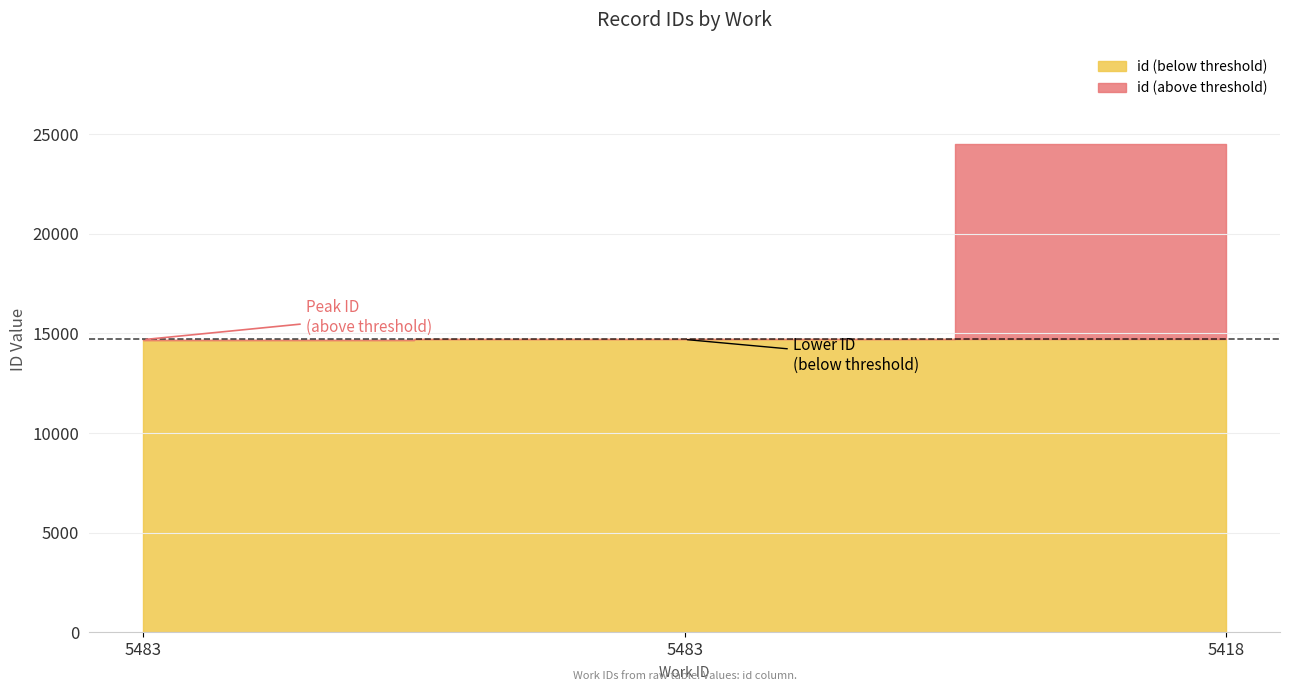

Rank the categories by value from highest to lowest.

5418, 5483, 5483